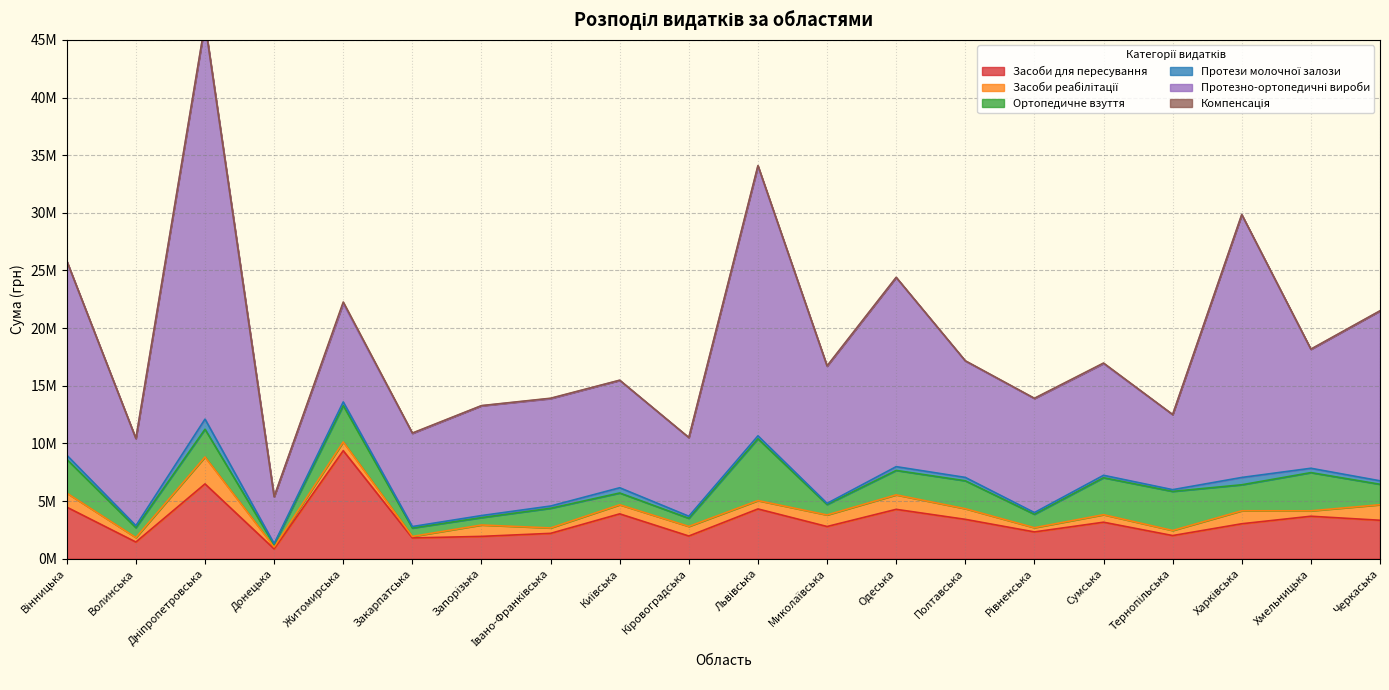

At Тернопільська, list the series in order from smallest to largest.

Компенсація, Протези молочної залози, Засоби реабілітації, Засоби для пересування, Ортопедичне взуття, Протезно-ортопедичні вироби